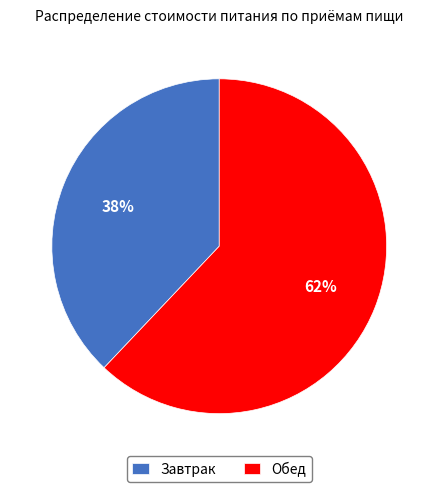

Count the number of slices in the pie.

2